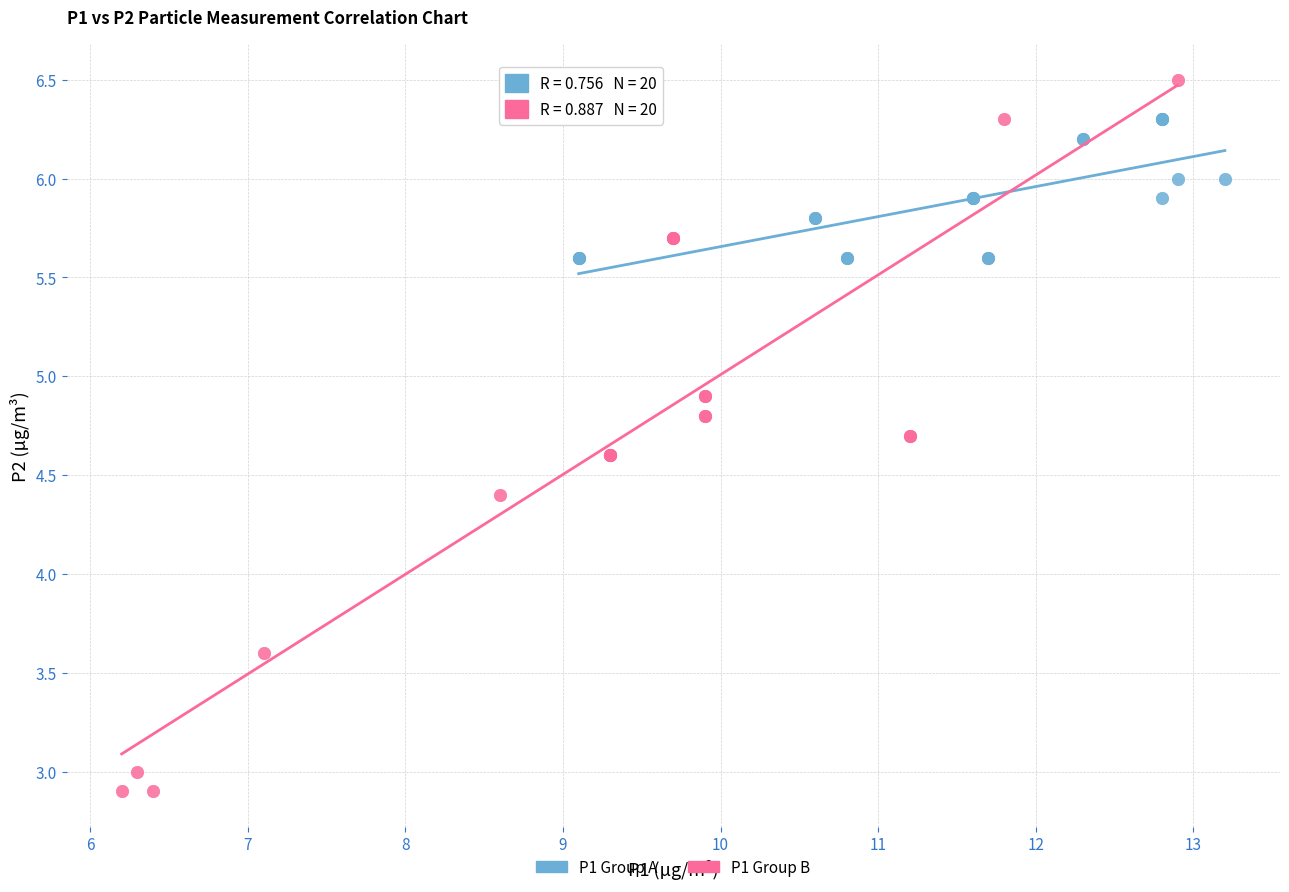

Which series contains the highest Y value?

P1 Group B